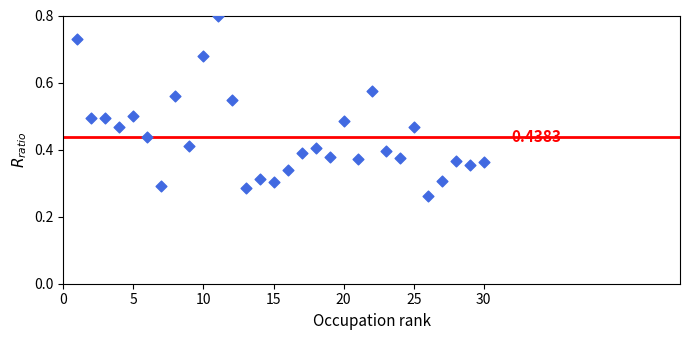

How many data points are displayed?

30